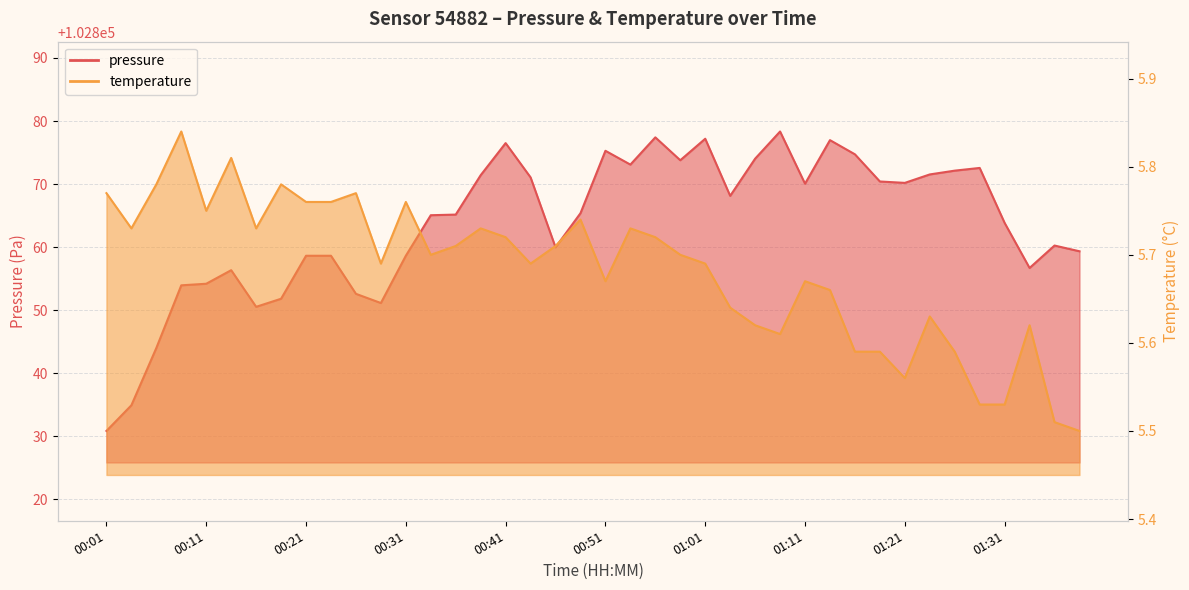

Which series has the largest total across all categories?

pressure